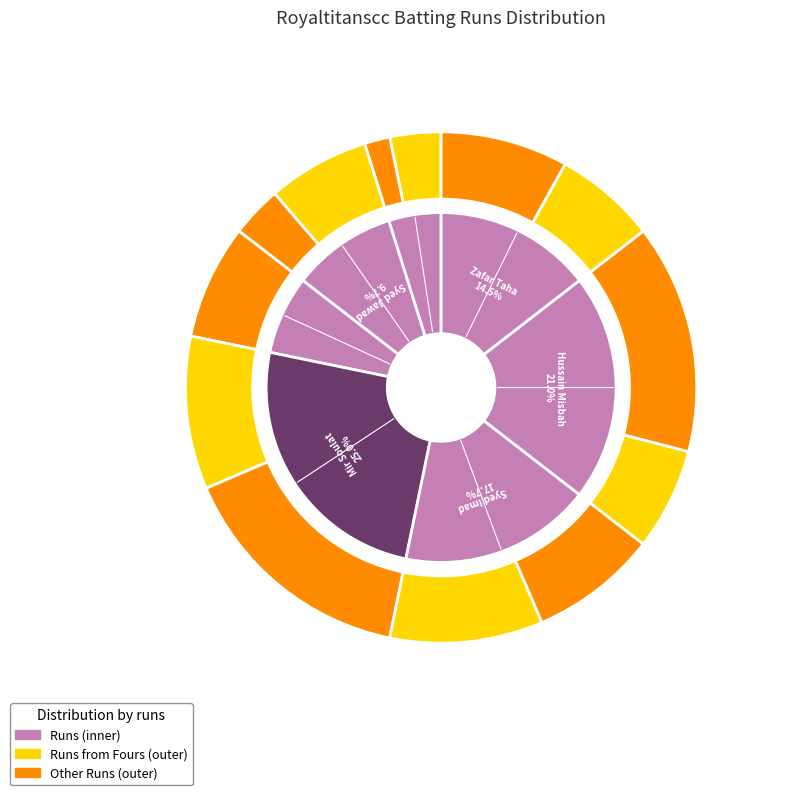

The Hussain Misbah slice represents 21% of the pie. True or false?

True